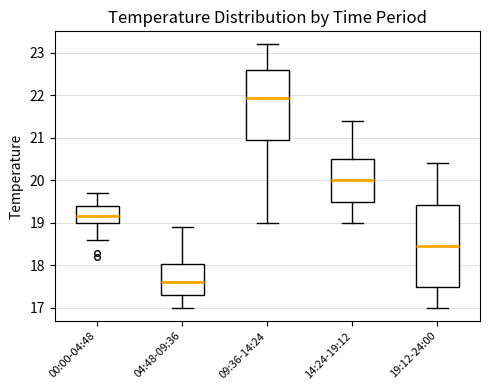

Reading left to right, transcribe this box plot: for each box, give where its median line is, the range the box spans, and where its two whiskers end, as read against the y-axis. The values are not printed on the chart, so give them approximately, as read against the axis.

00:00-04:48: median 19.2, box 19.0 to 19.4, whiskers 18.6 to 19.7
04:48-09:36: median 17.6, box 17.3 to 18.0, whiskers 17.0 to 18.9
09:36-14:24: median 22.0, box 21.0 to 22.6, whiskers 19.0 to 23.2
14:24-19:12: median 20.0, box 19.5 to 20.5, whiskers 19.0 to 21.4
19:12-24:00: median 18.5, box 17.5 to 19.4, whiskers 17.0 to 20.4